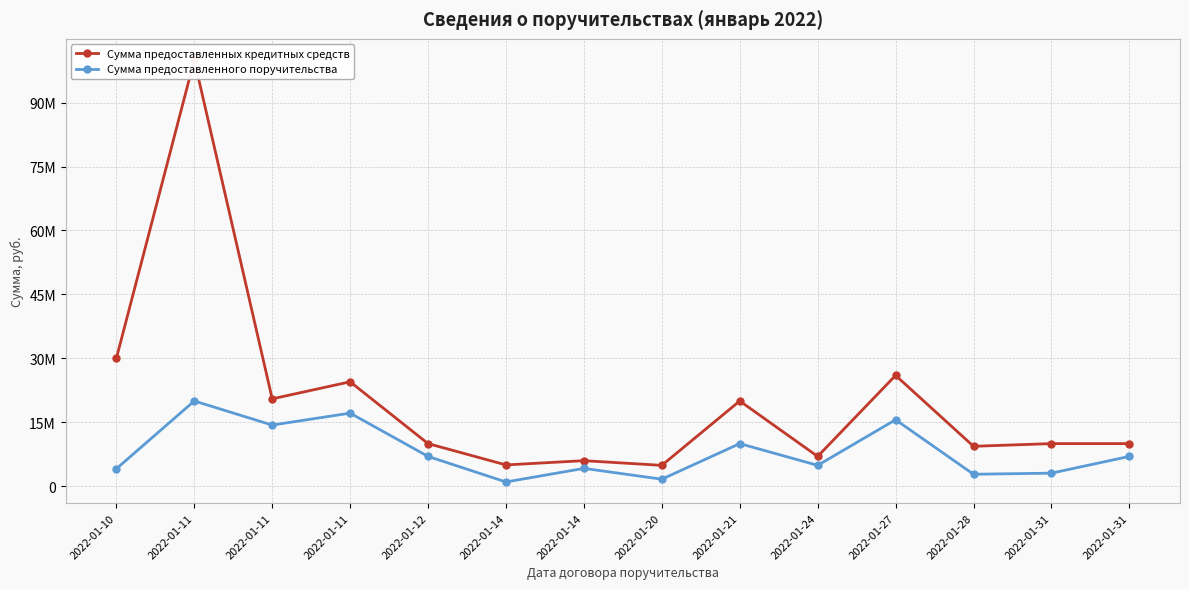

Which series has the widest spread of values?

Сумма предоставленных кредитных средств